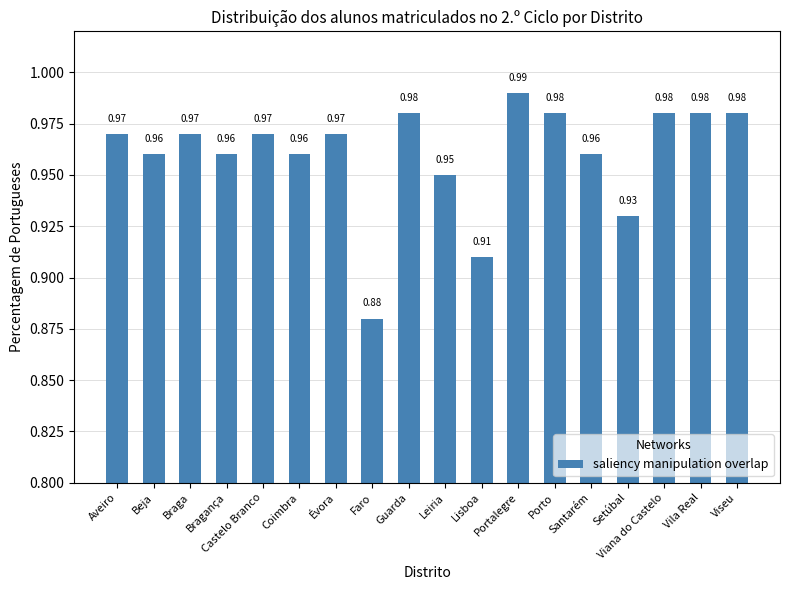

At which label is the value closest to 0?

Faro